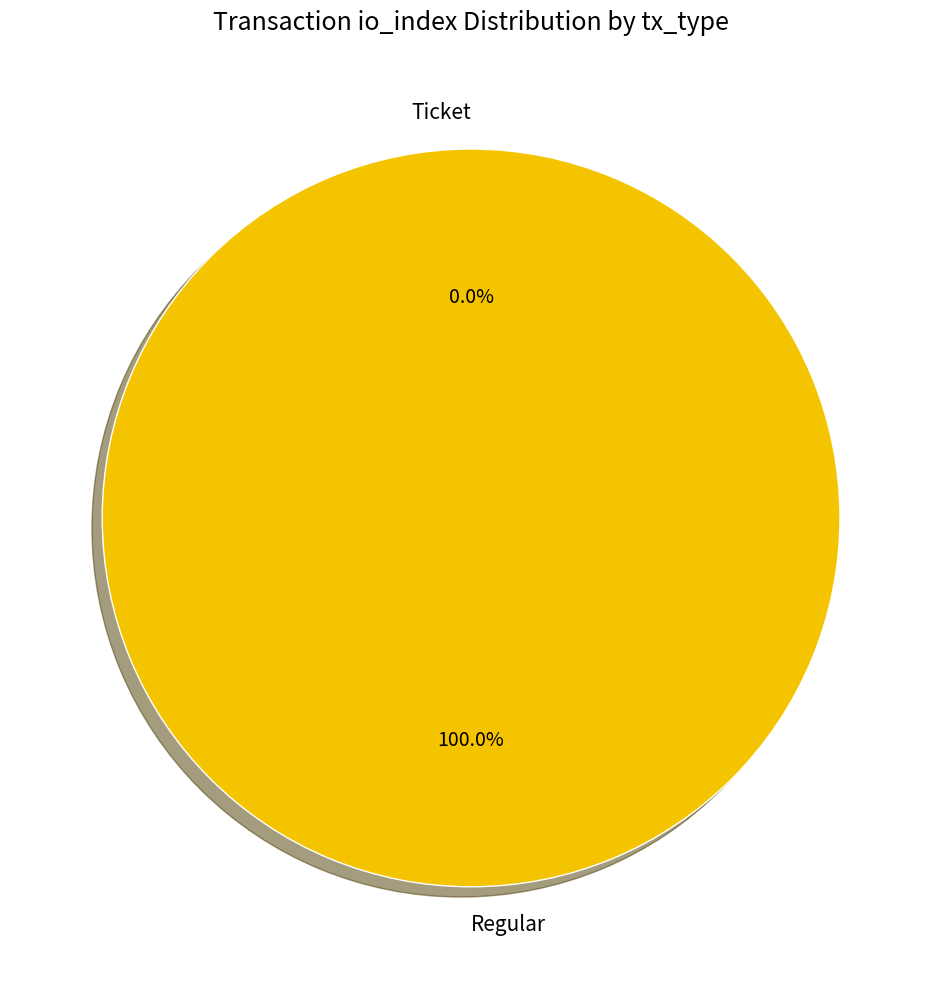

How many segments does this pie chart have?

2